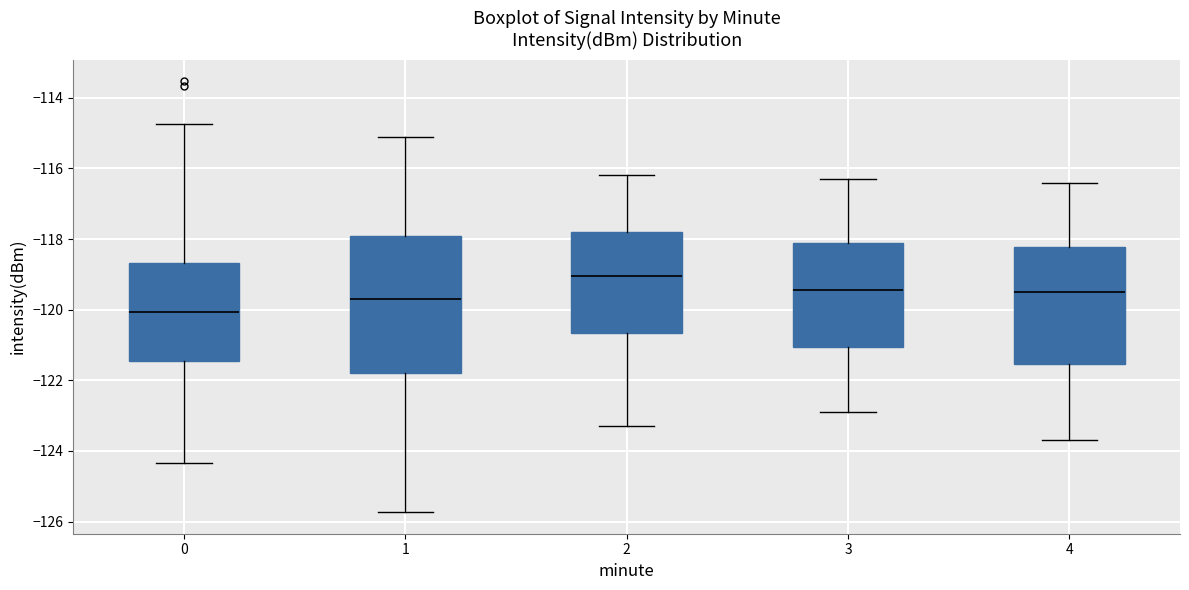

Where does the lower whisker of the box at x = 1 end on the y-axis? The values are not printed on the chart, so give them approximately, as read against the axis.

-125.8